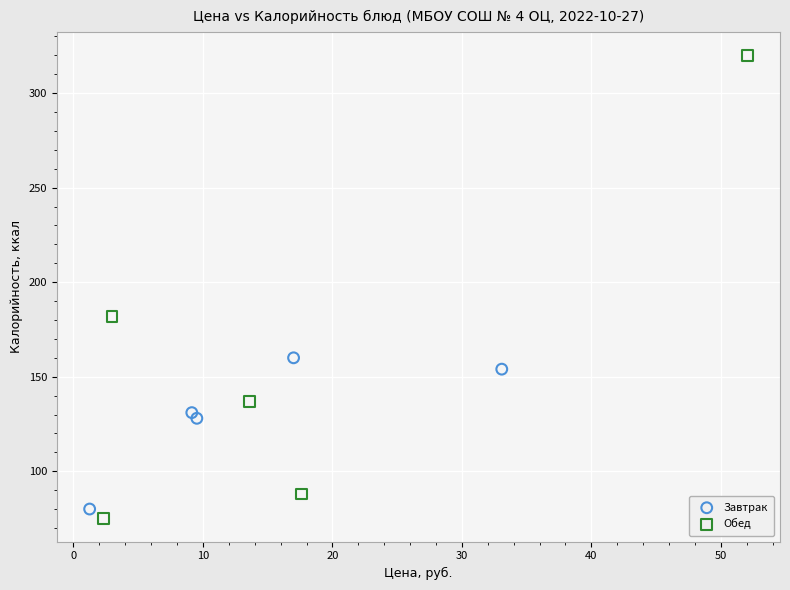

What are all the series names shown in the legend?

Завтрак, Обед